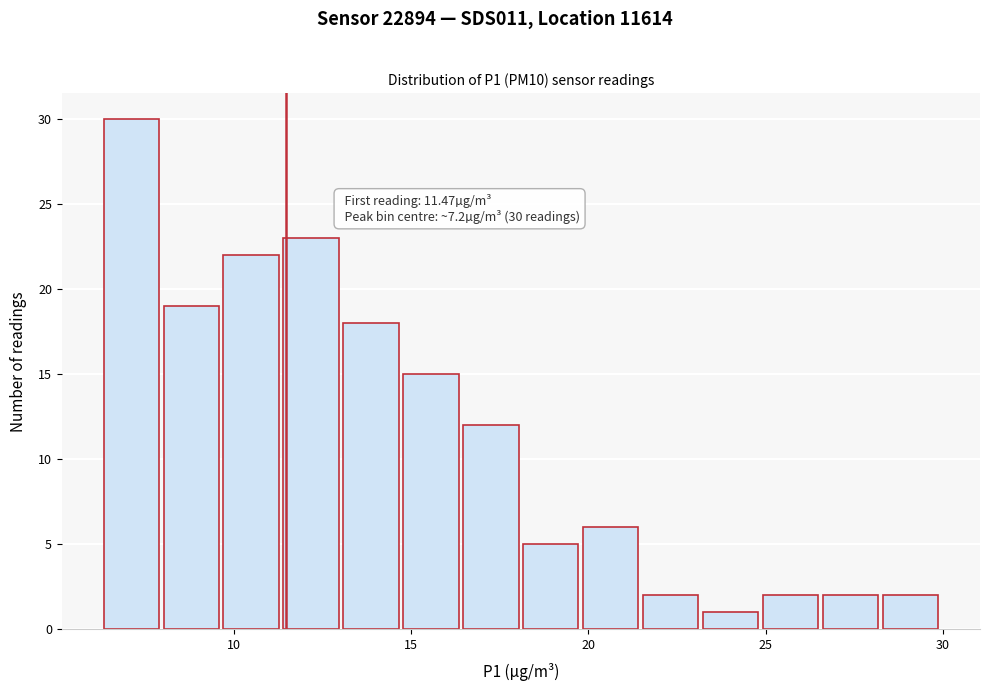

Around what value on the x-axis is the tallest bar? Give the approximate position of its centre, as read against the axis.

7.0